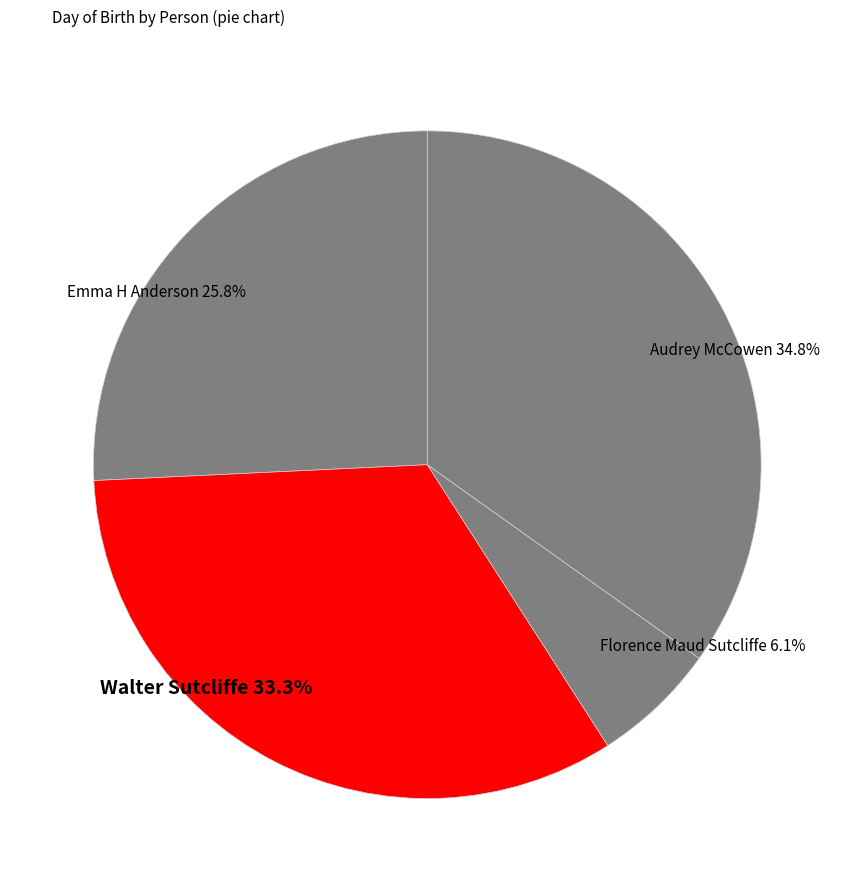

True or false: Emma H Anderson accounts for 34% of the total.

False